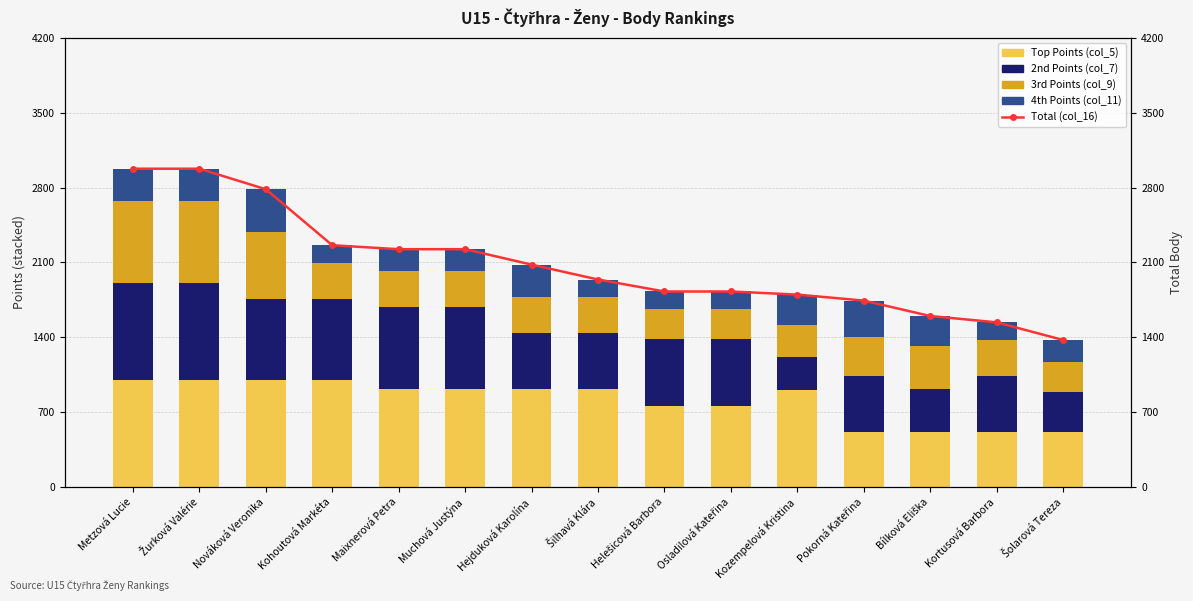

What value does the Total (col_16) series have at Šolarová Tereza?

1376